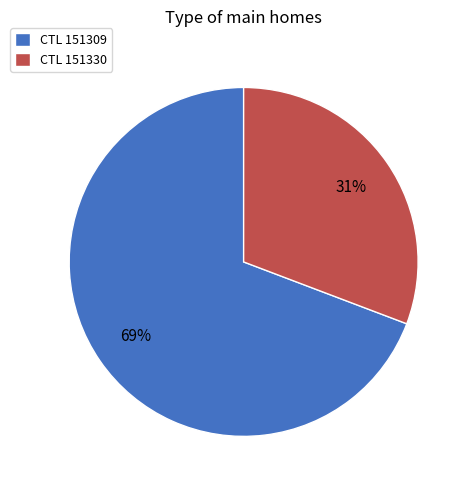

Rank the categories by value from lowest to highest.

CTL 151330, CTL 151309